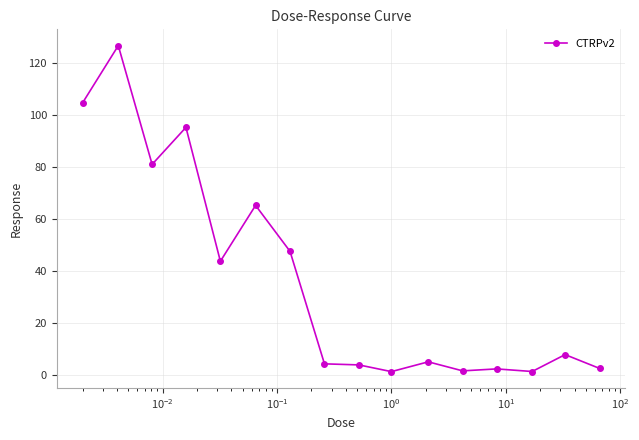

True or false: the data has more than 2 interior local peaks.

True